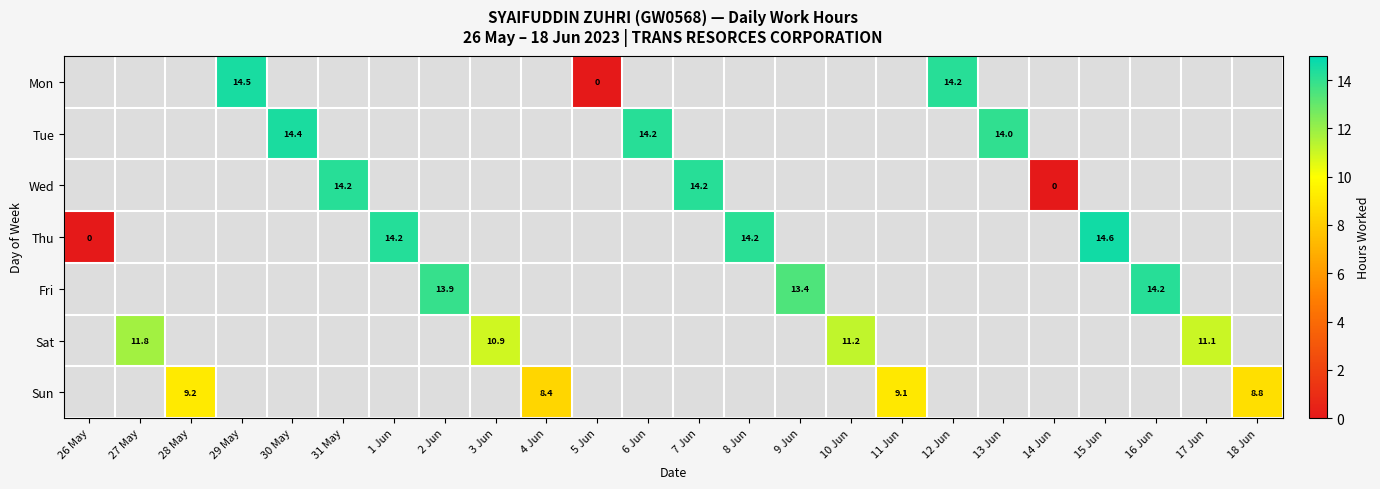

Which series has the largest range (max minus min)?

Thu